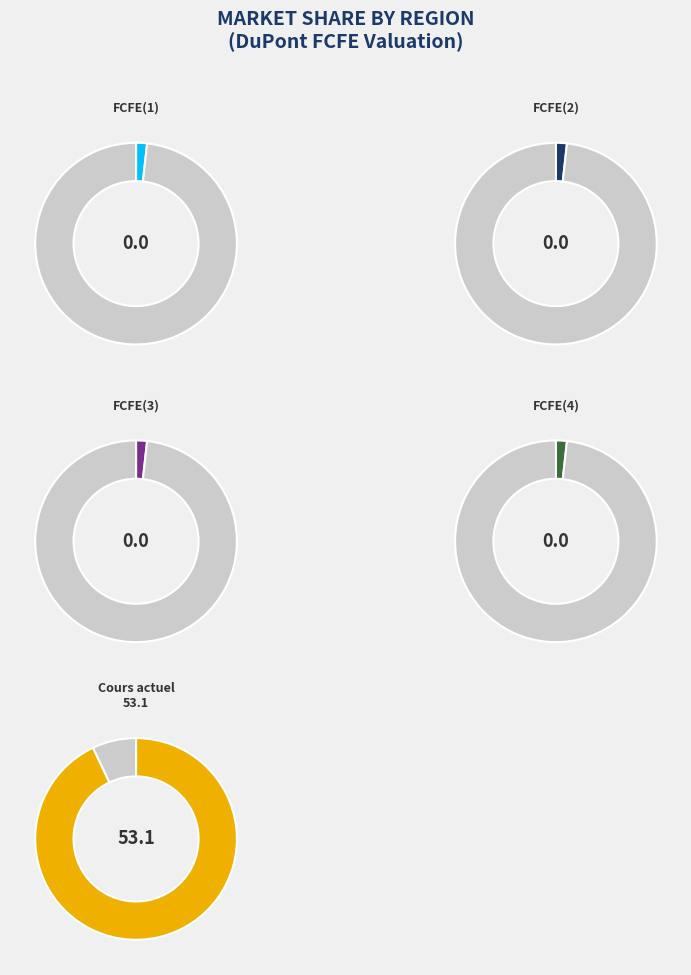

Which category has the biggest portion of the pie?

Cours actuel